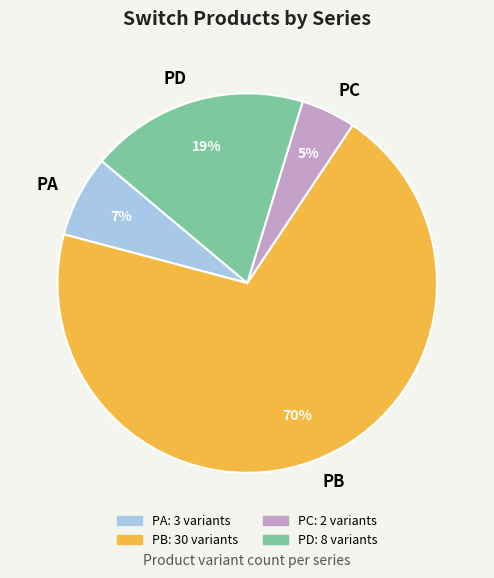

How many slices are in this pie chart?

4